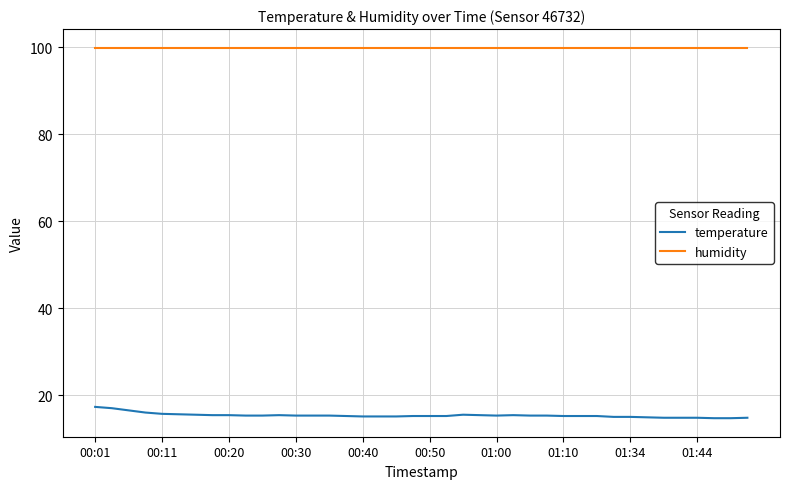

What is the sum of all humidity values?

3996.0